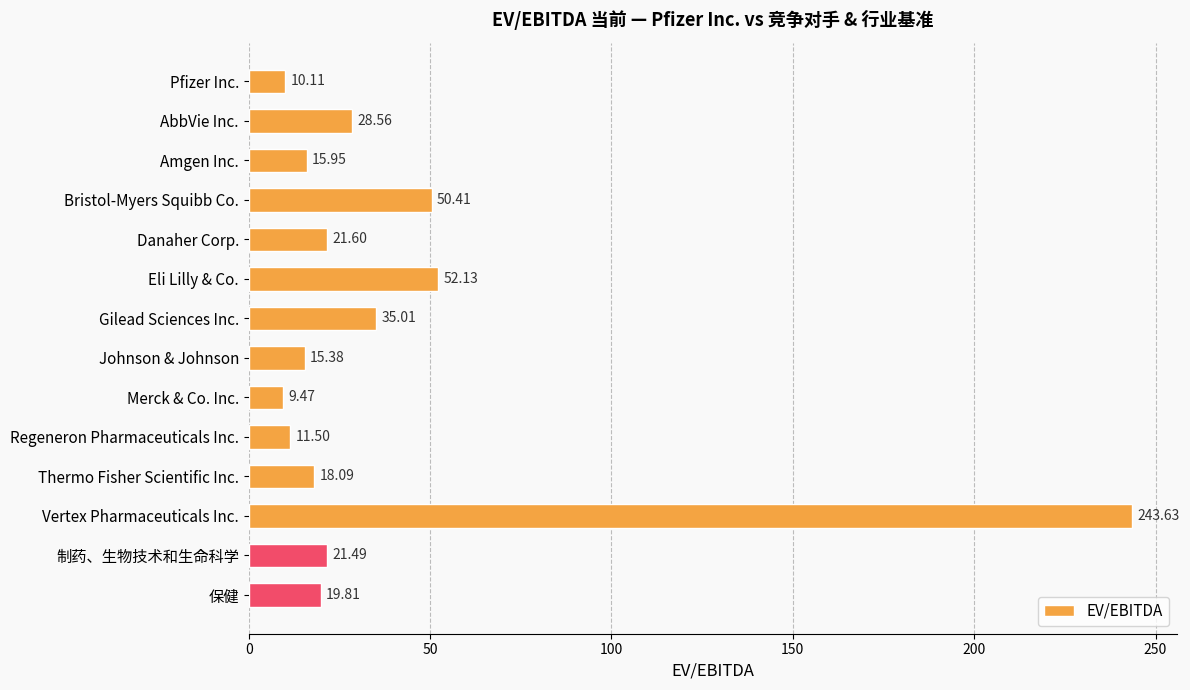

Approximately how many times larger is the value at Johnson & Johnson compared to Bristol-Myers Squibb Co.?

0.3